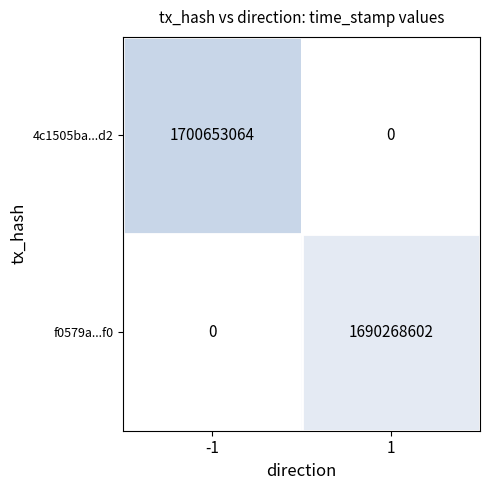

The 4c1505ba...d2 series shows 622561196 at -1. True or false?

False